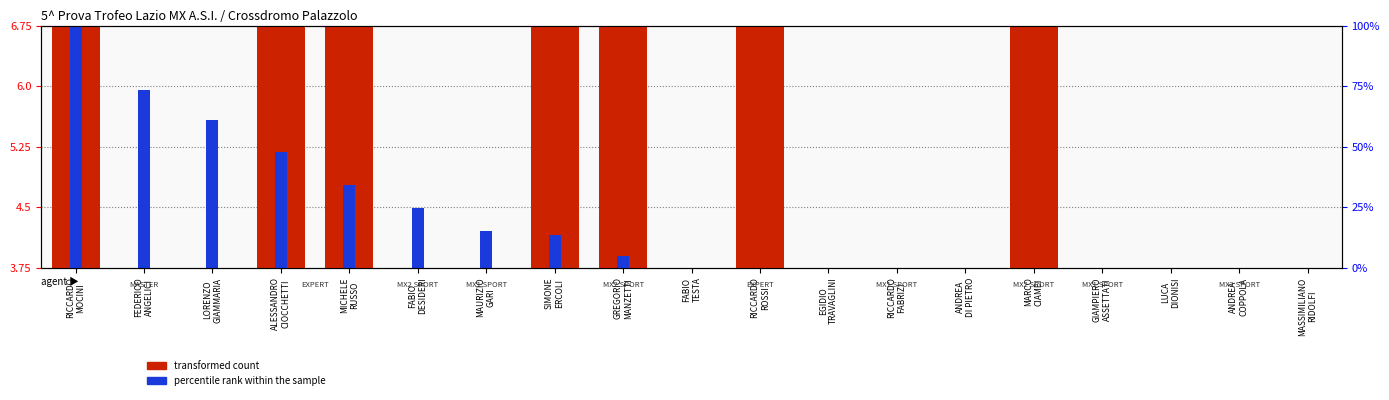

What is the label of the 17th bar from the right?

LORENZO
GIAMMARIA